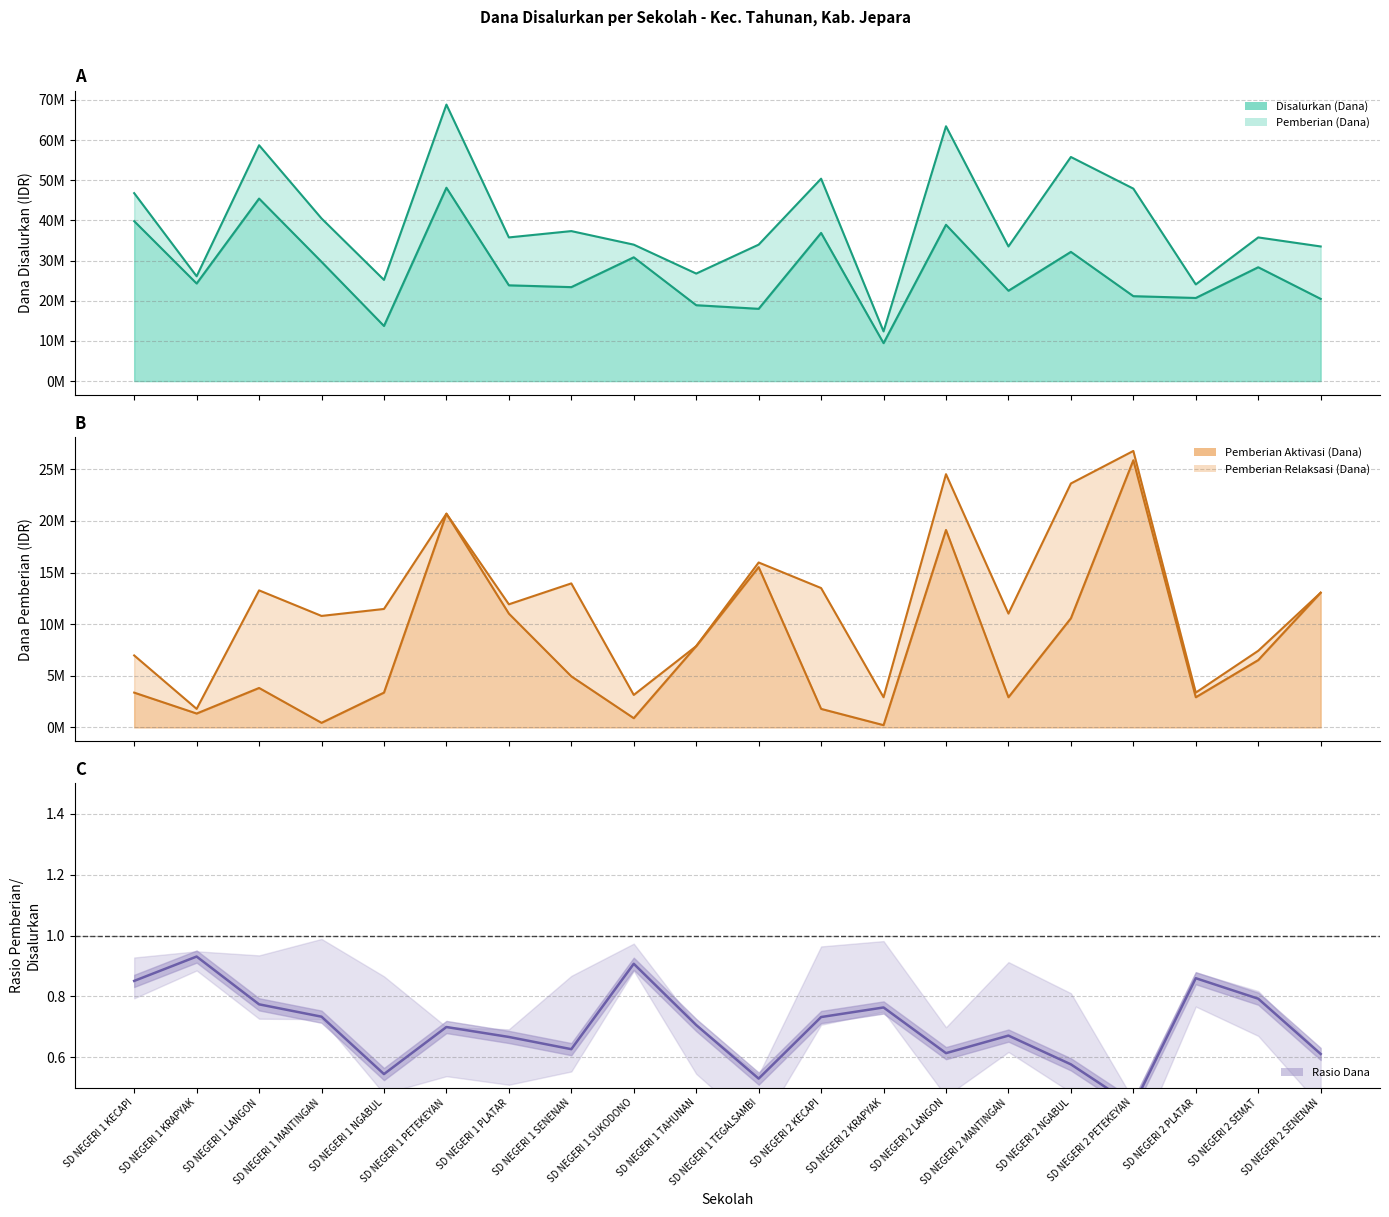

In Disalurkan (Dana), how many points are lower than both neighbors (excluding endpoints)?

7